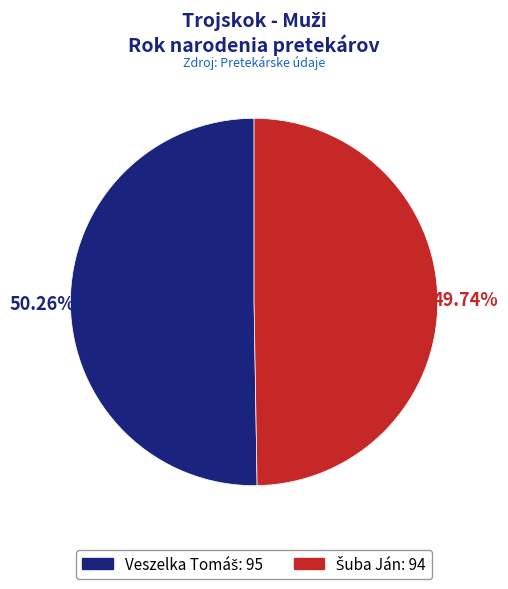

Is there a majority slice in this chart?

Yes